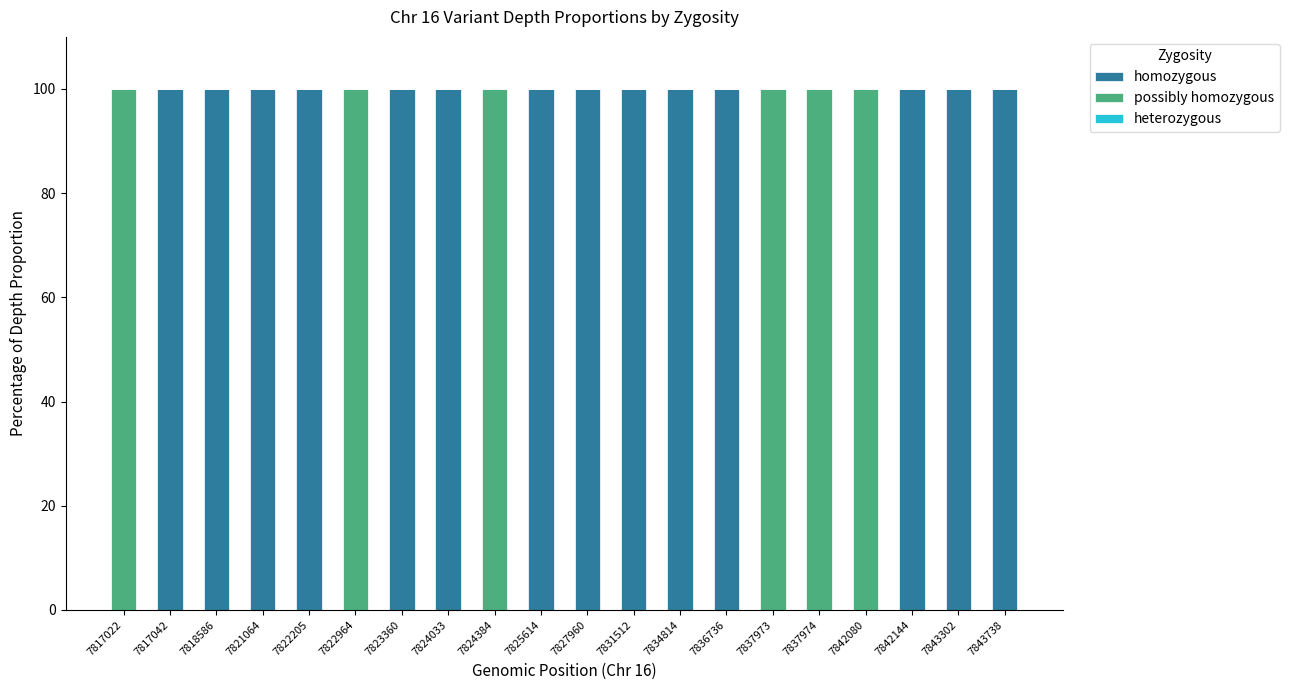

What is the total value across all series at 7837974?

100